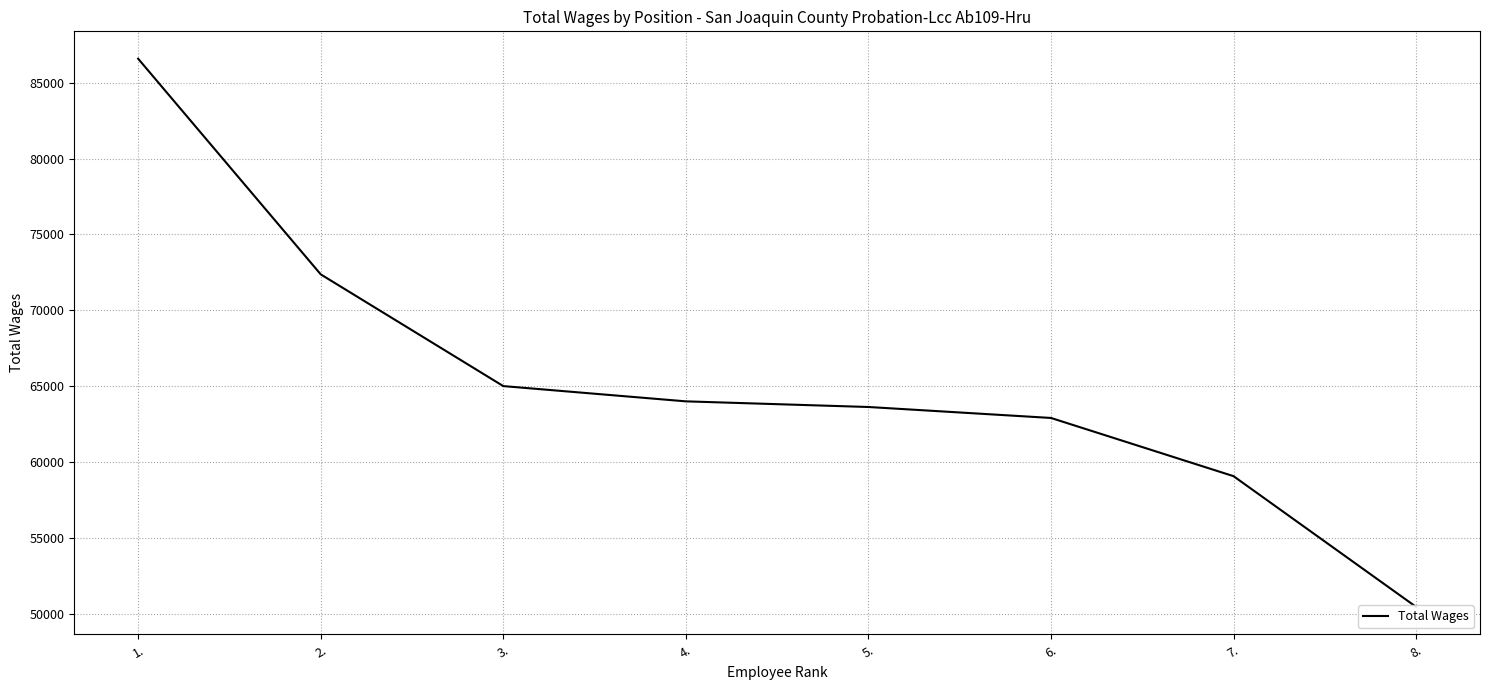

What is the value of the 2nd point from the left?

72365